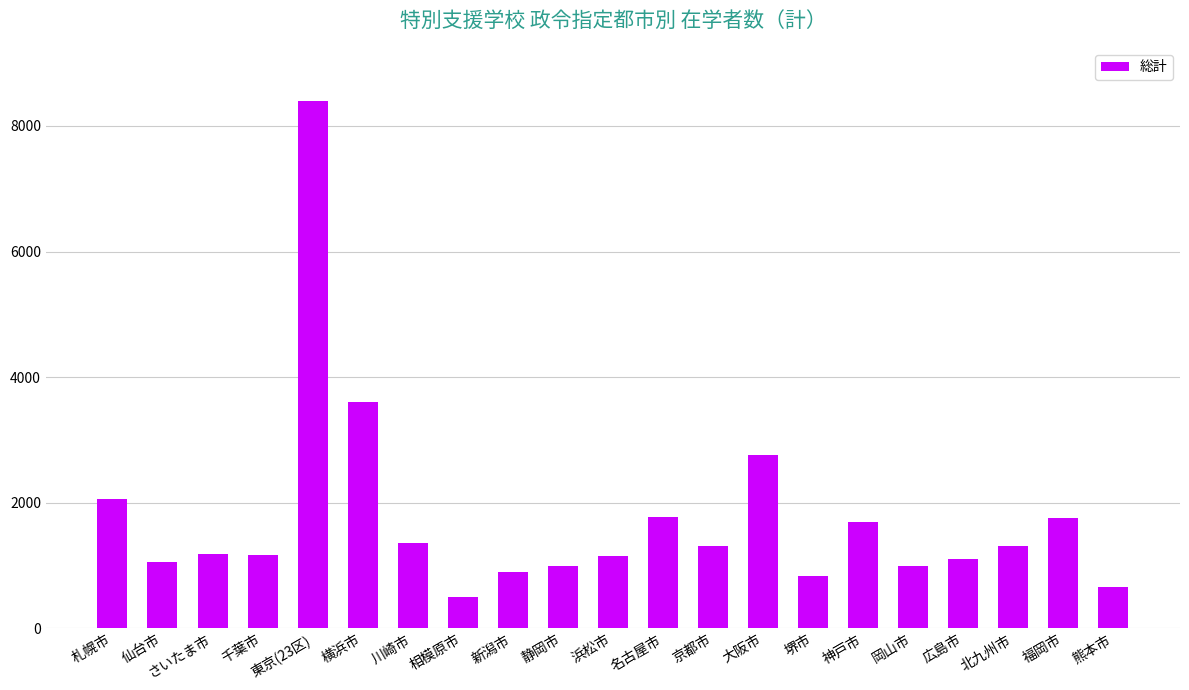

What is the average value?

1743